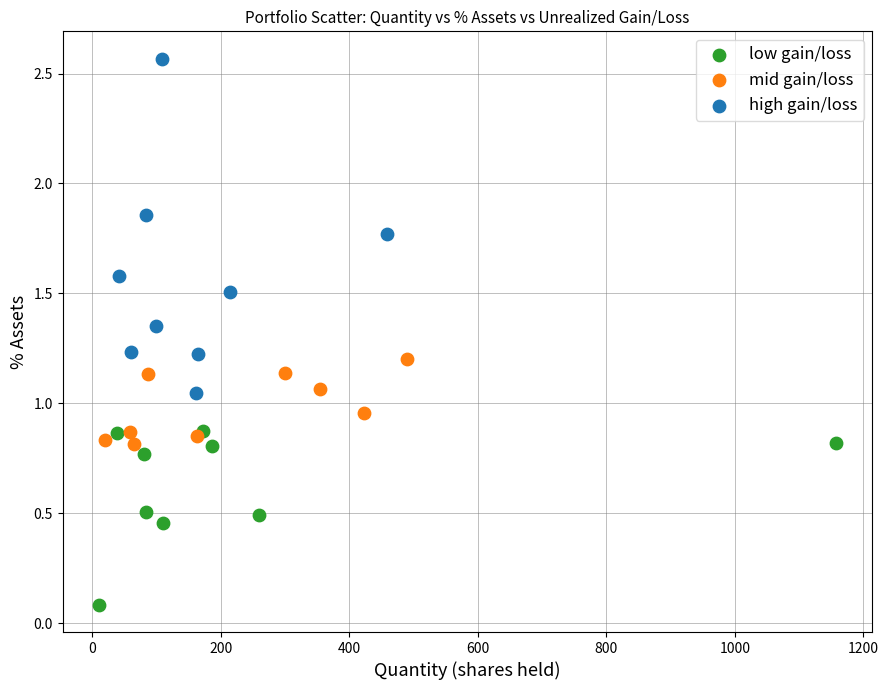

Which series reaches the maximum Y coordinate?

high gain/loss